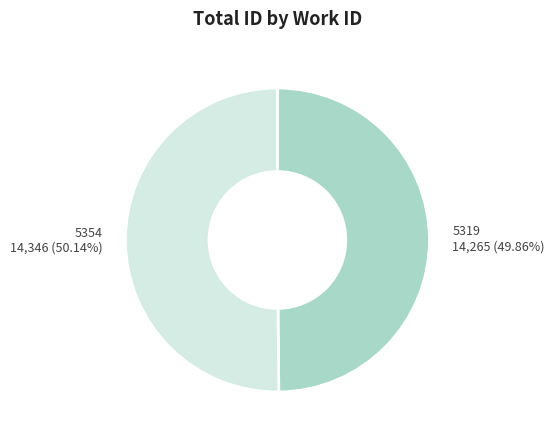

Does any single category account for the majority?

Yes